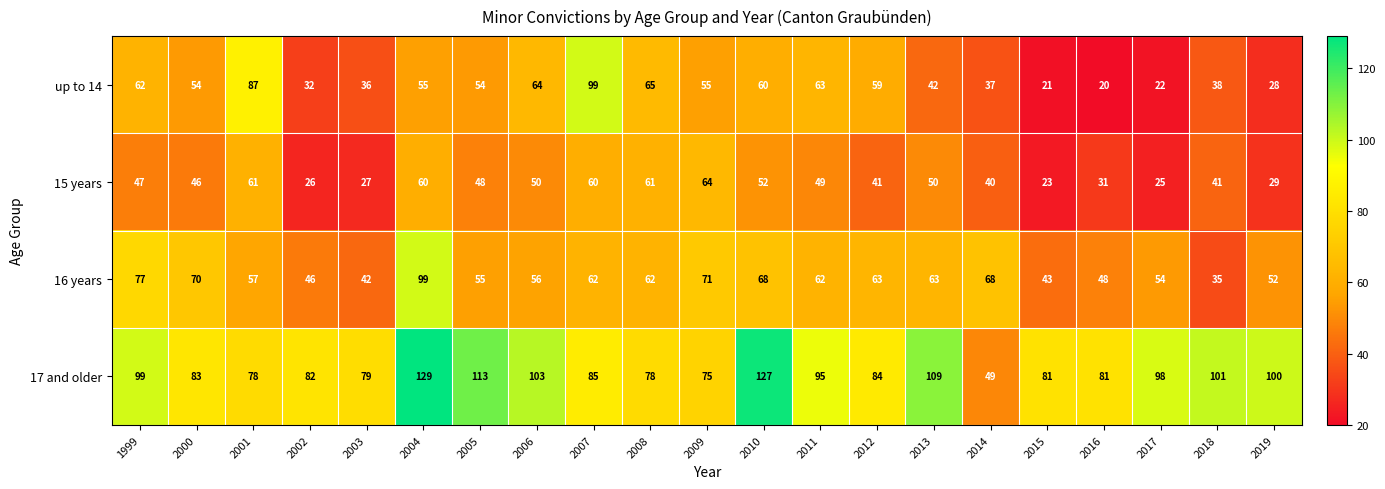

What is the minimum value shown in the chart?

20